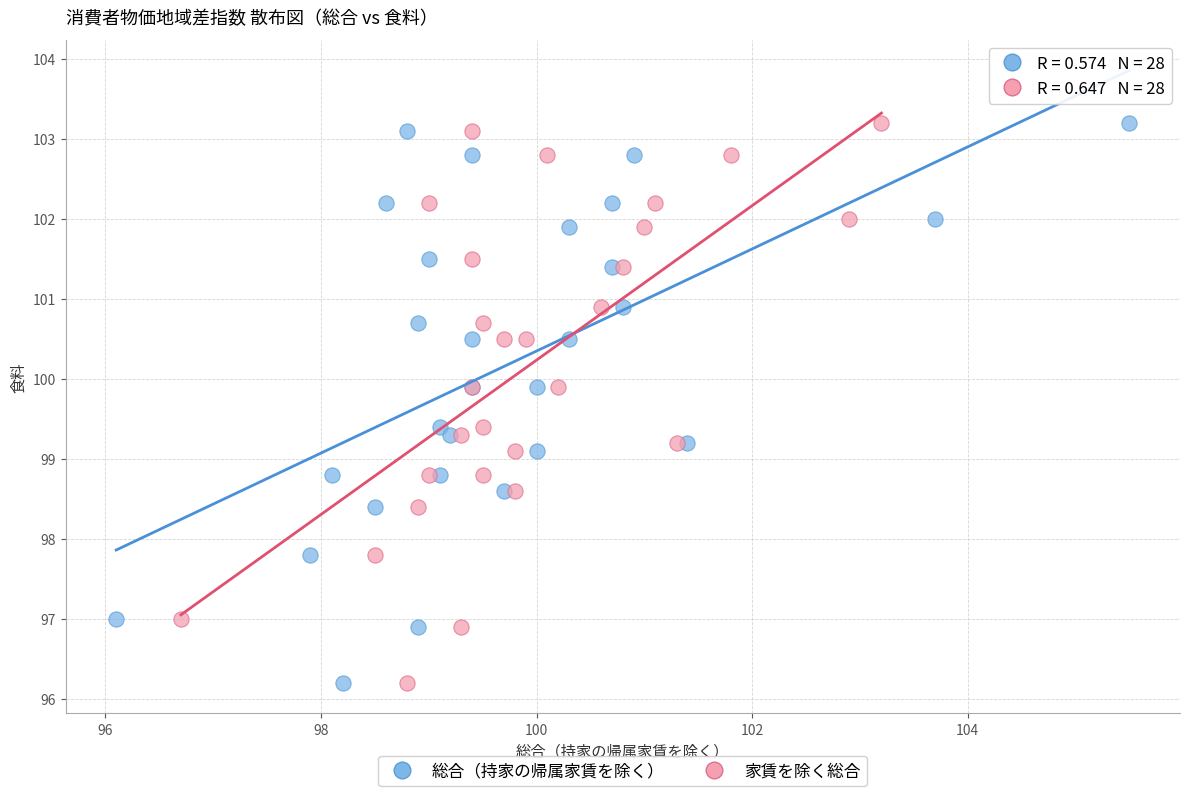

What are all the series names shown in the legend?

総合（持家の帰属家賃を除く）, 家賃を除く総合